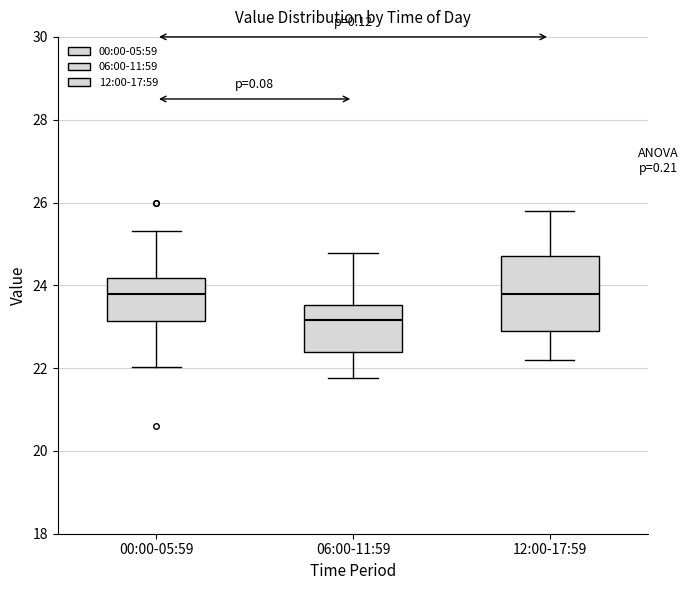

Which box is the tallest, from its lower edge to its upper edge?

12:00-17:59